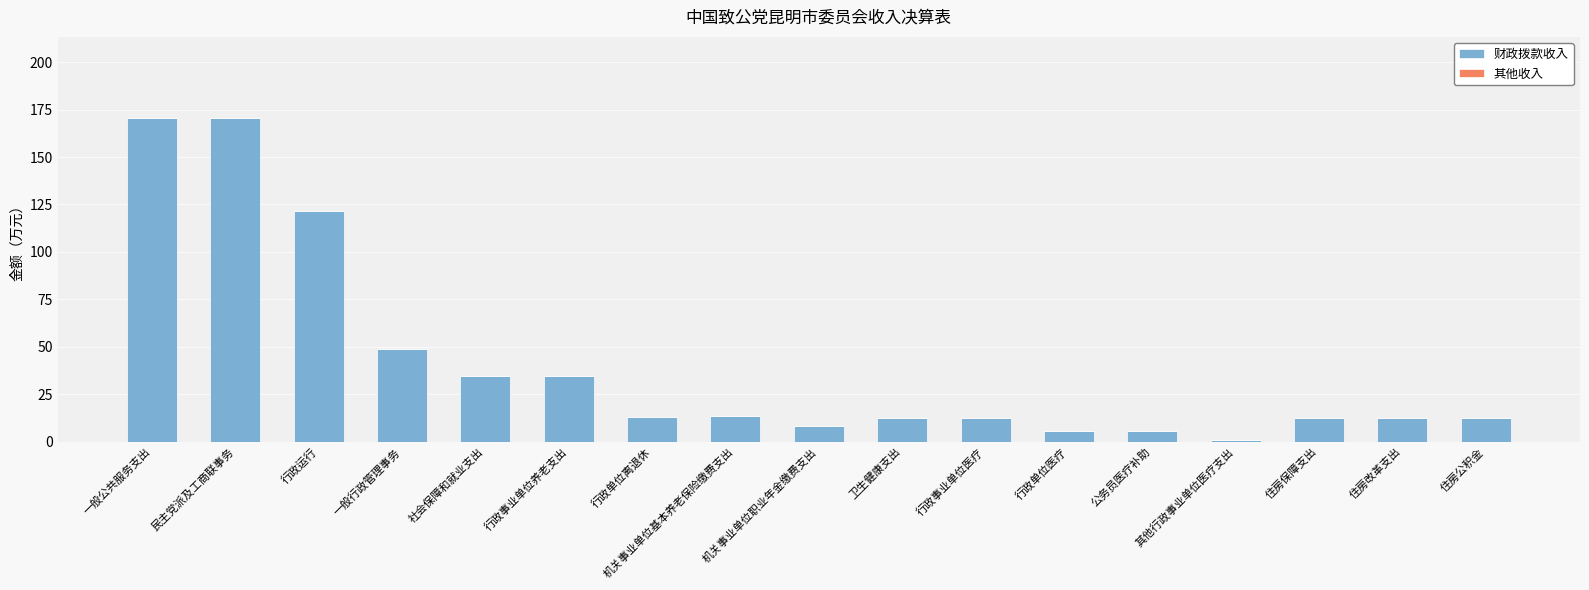

What value does the data have at 住房公积金?

12.2